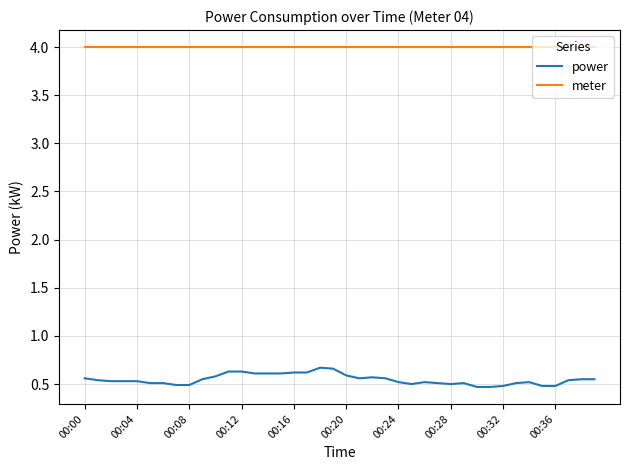

Rank the series by their average value, from highest to lowest.

meter, power